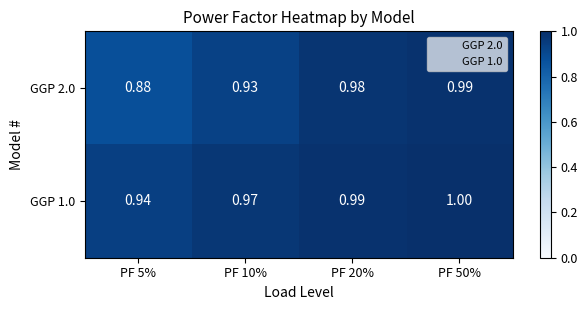

Is the value of GGP 1.0 at PF 10% greater than the value of GGP 2.0 at PF 50%?

No